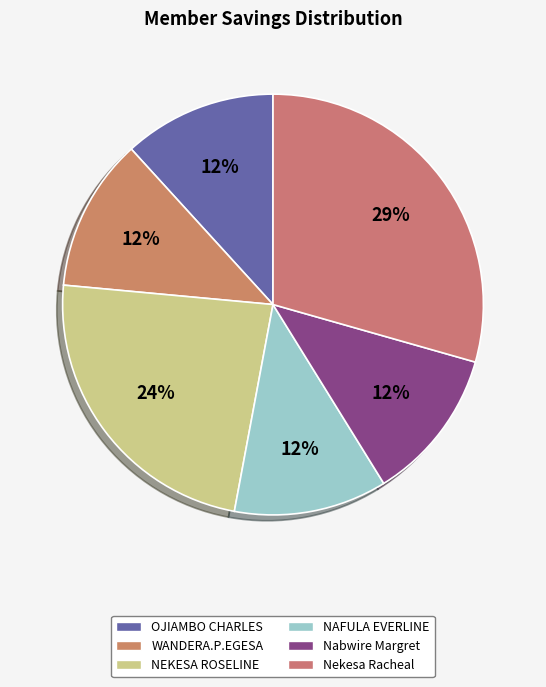

Does NEKESA ROSELINE account for over 50% of the chart?

No